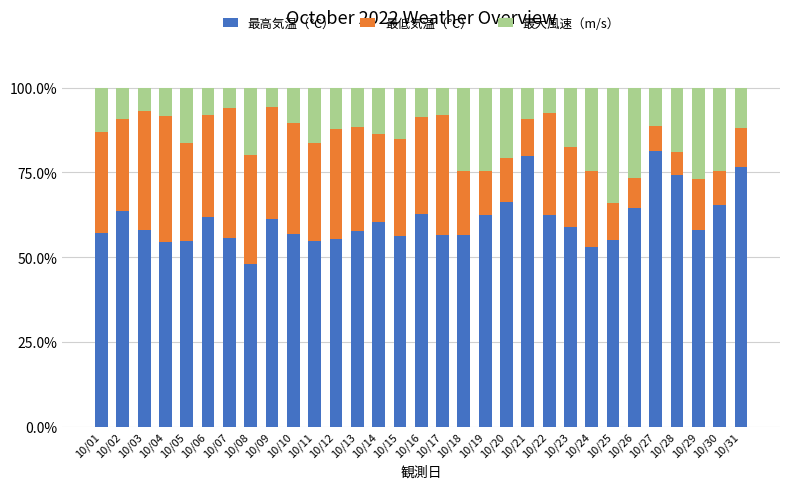

At which label does 最高気温（℃） reach its peak?

10/27